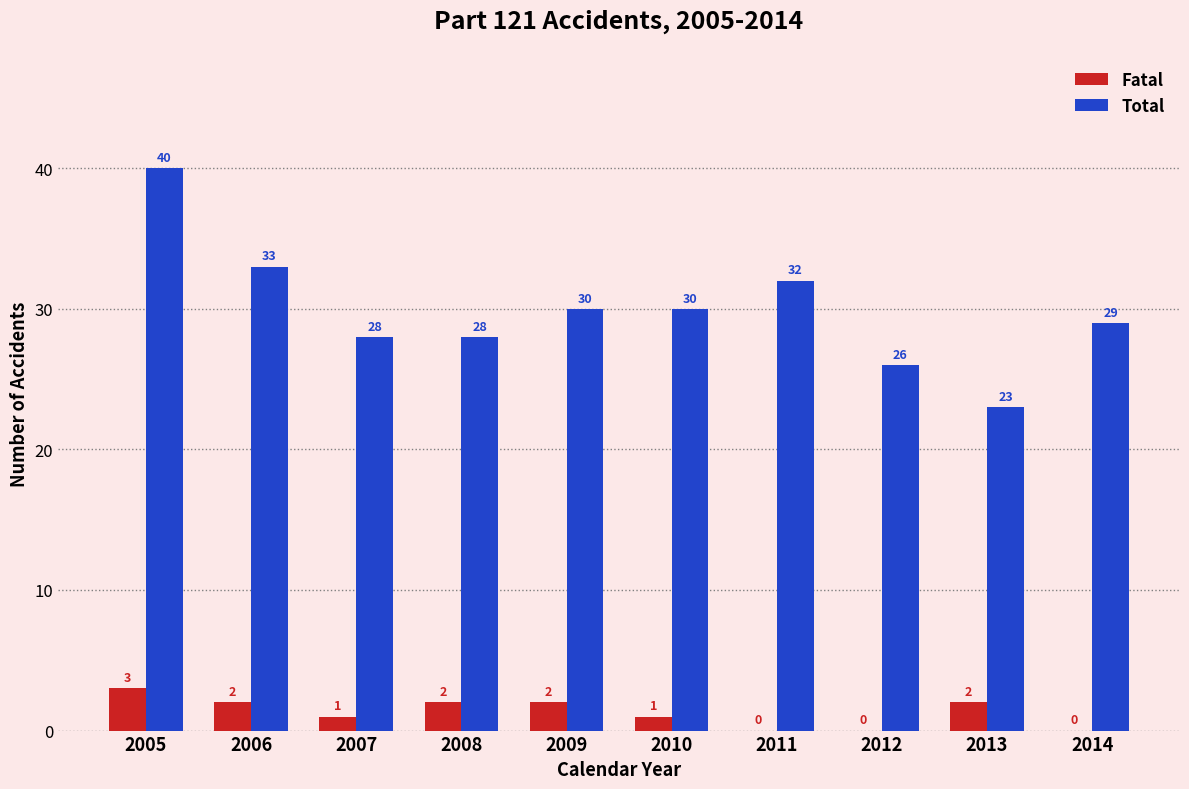

Where does the Total series first go above 30?

2005